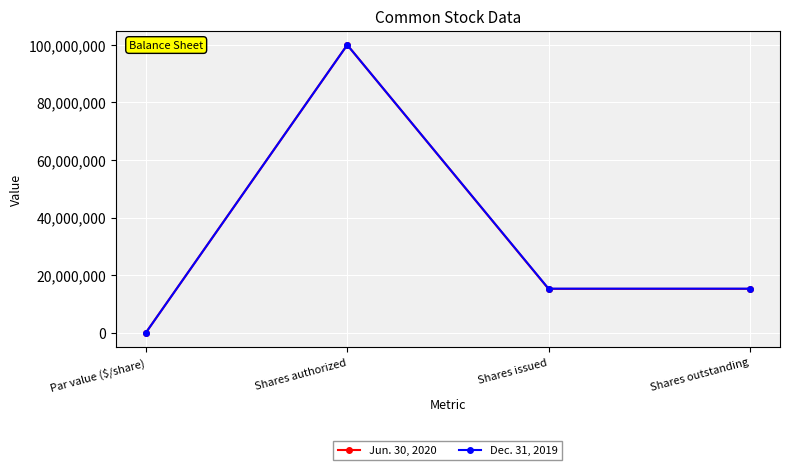

Reading right to left, transcribe all the data shown in this chart.

Jun. 30, 2020: 15181276	15181276	100000000	0
Dec. 31, 2019: 15263355	15263355	100000000	0